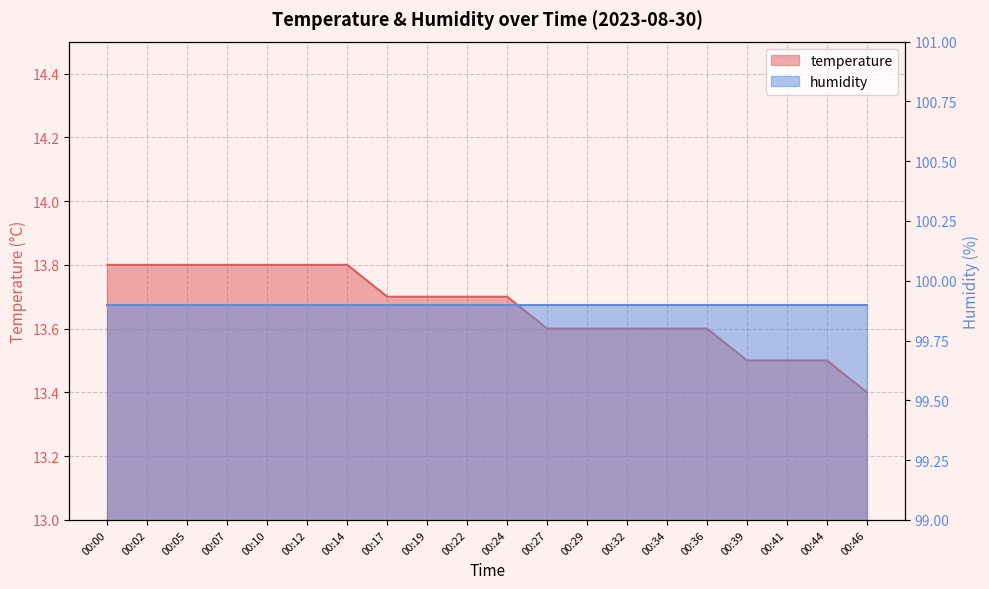

What is the ratio of the value at 00:05 to the value at 00:36?

1.0